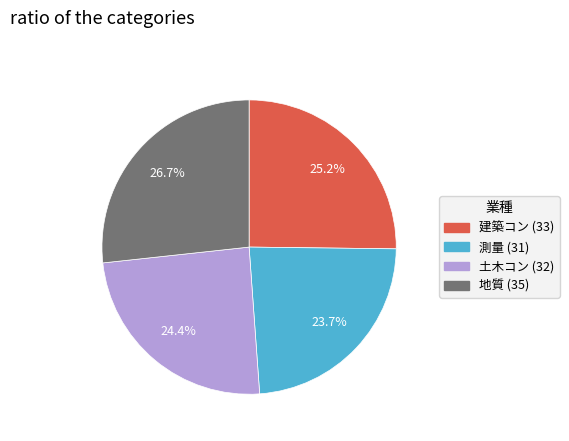

To the nearest percent, what portion does 建築コン (33) represent?

25%